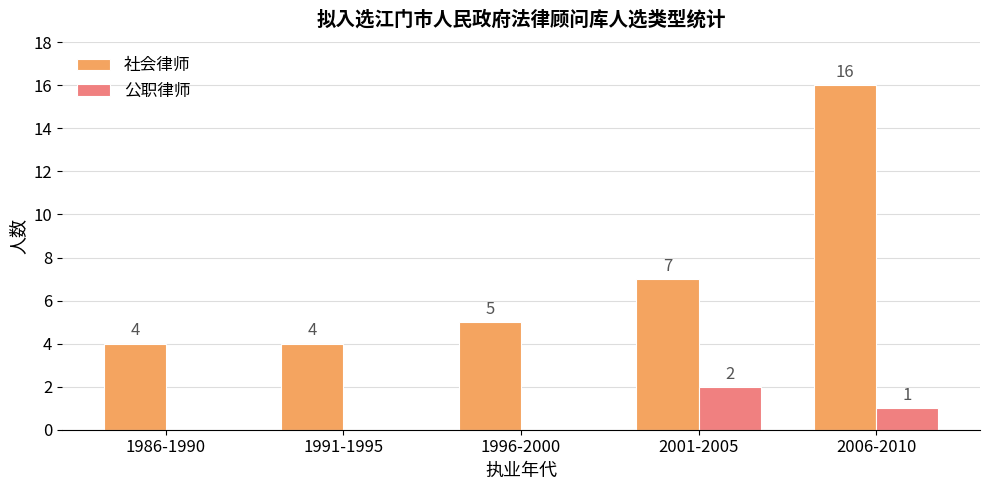

Count the number of categories in the chart.

5